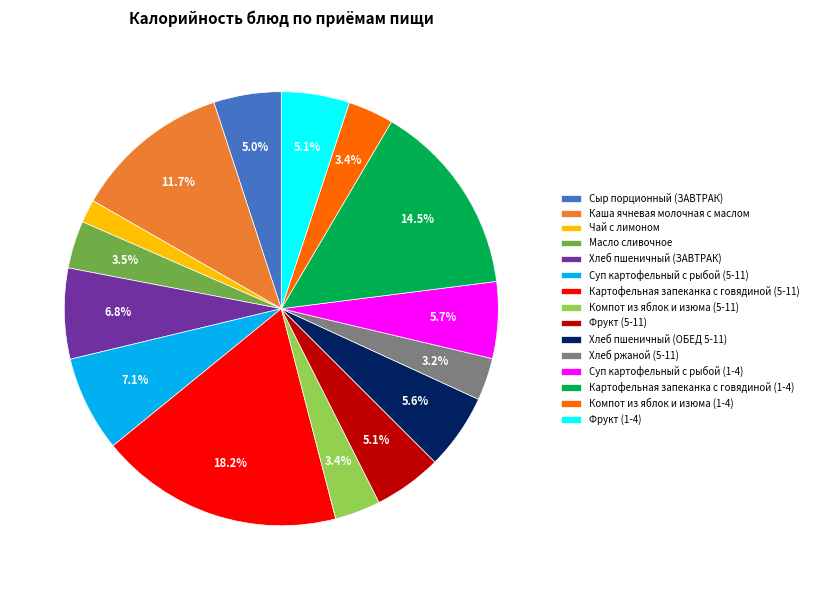

Do Фрукт (1-4) and Картофельная запеканка с говядиной (5-11) together represent more than half of the pie?

No